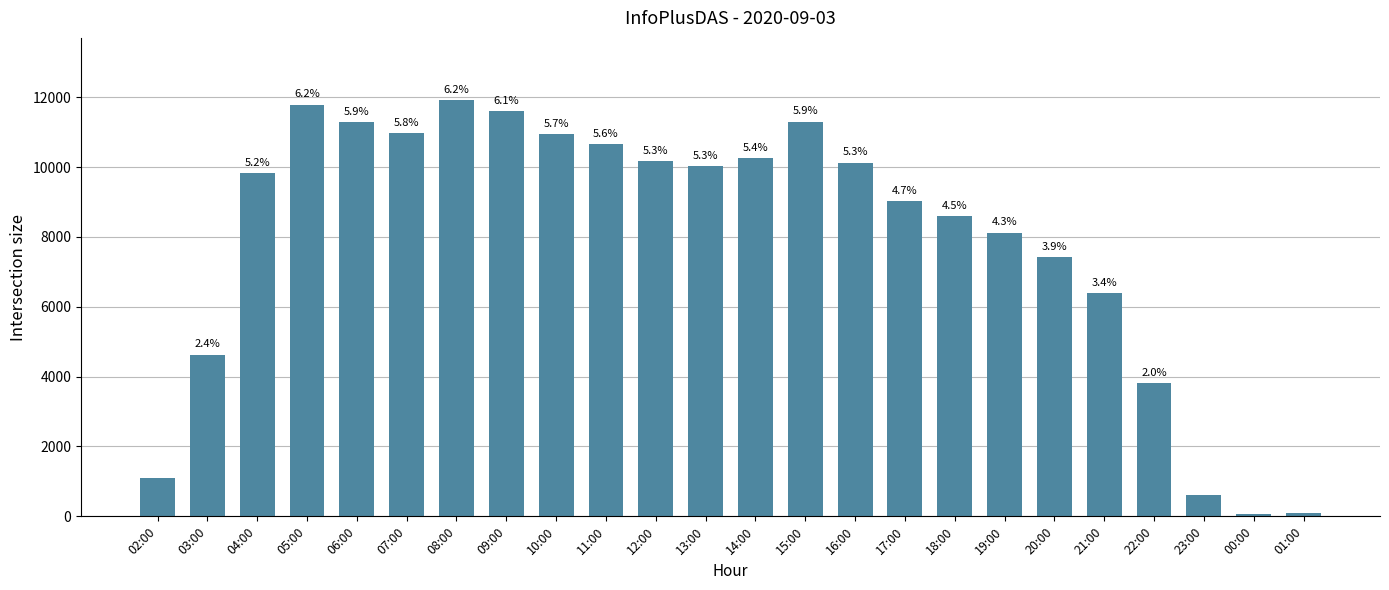

What value does the data have at 08:00?

11911